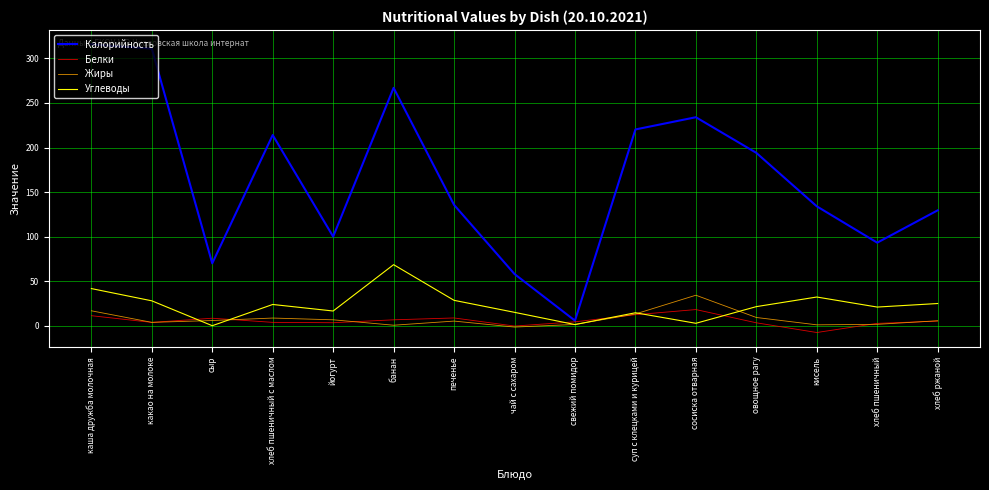

Where is the first local minimum for Углеводы?

сыр